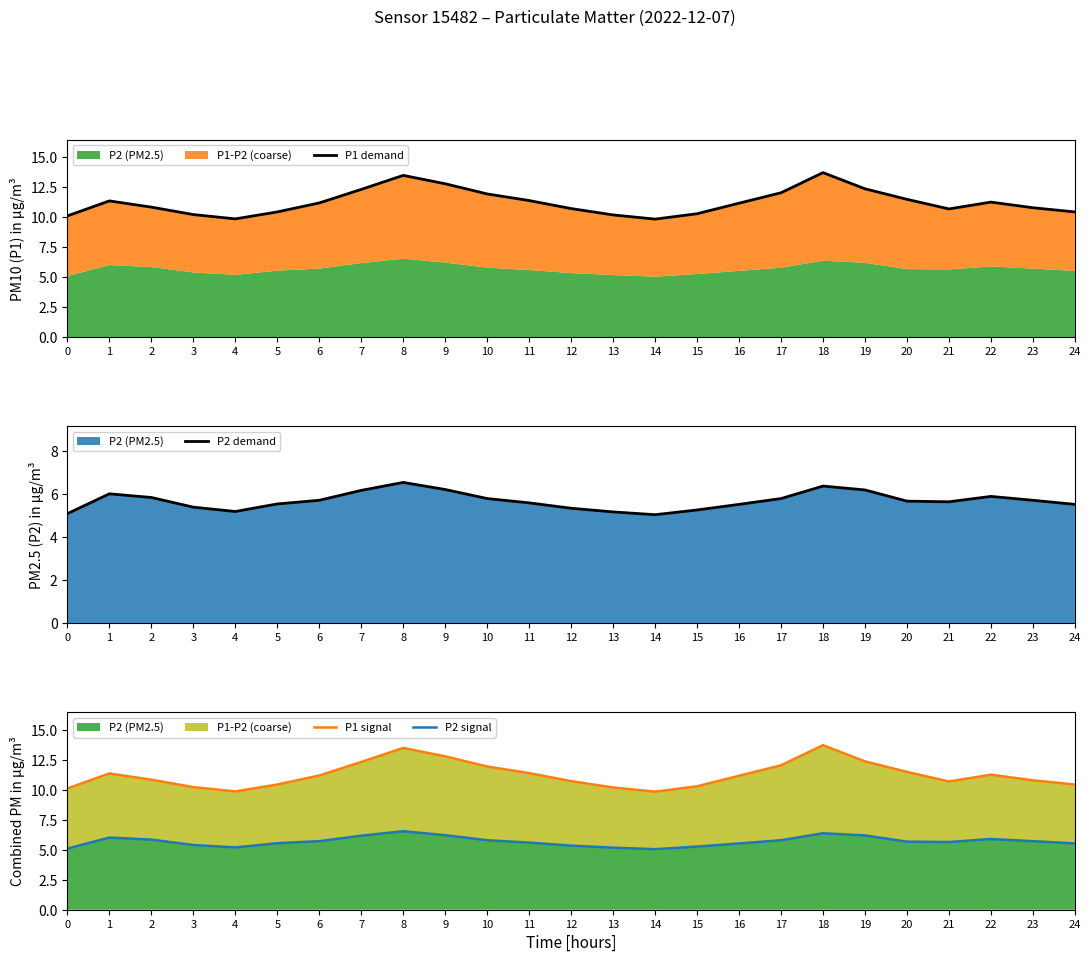

At which category does the chart reach its minimum across all series?

14